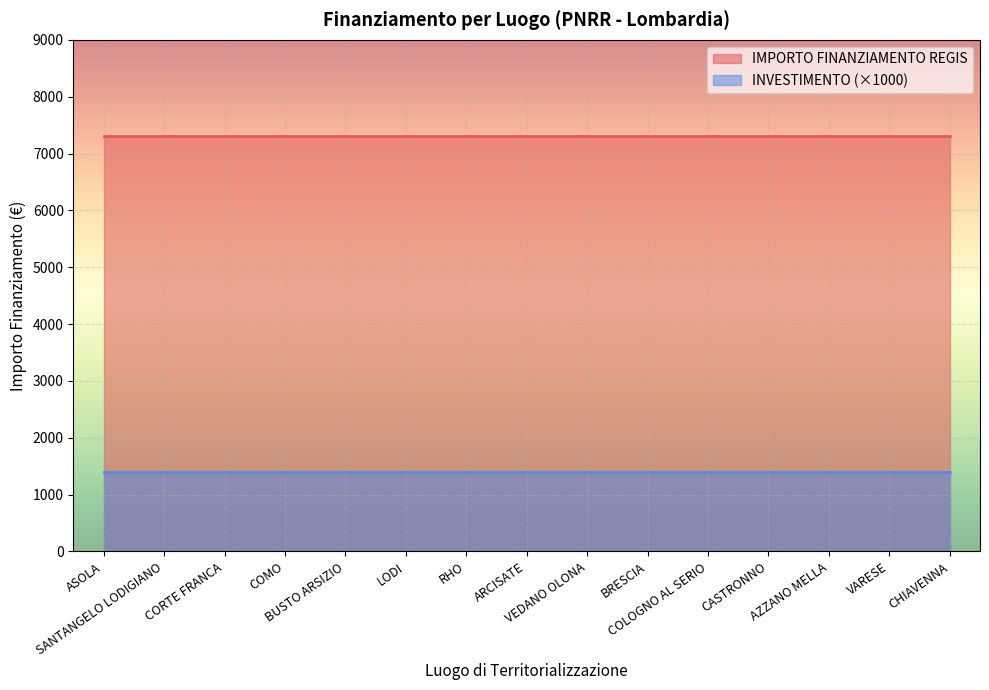

Rank the series by their maximum value, from highest to lowest.

IMPORTO FINANZIAMENTO REGIS, INVESTIMENTO (×1000)